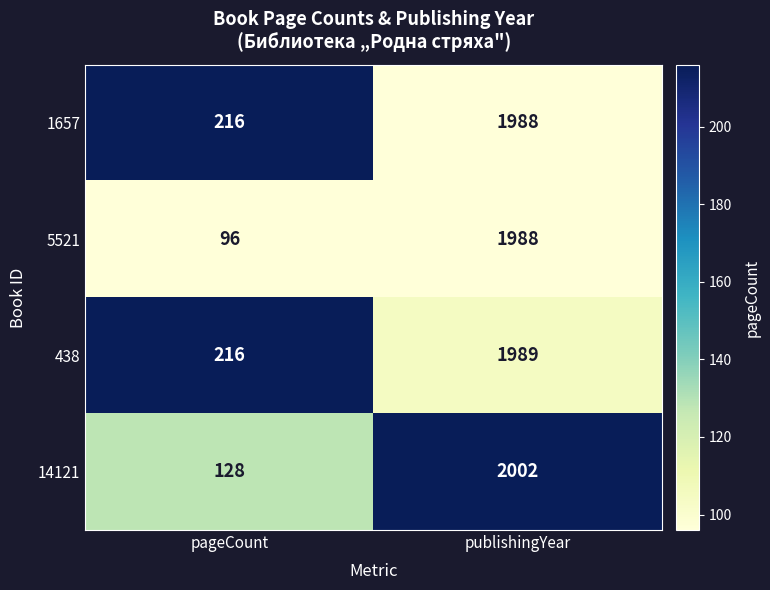

At which label is 438 closest to 1102?

pageCount